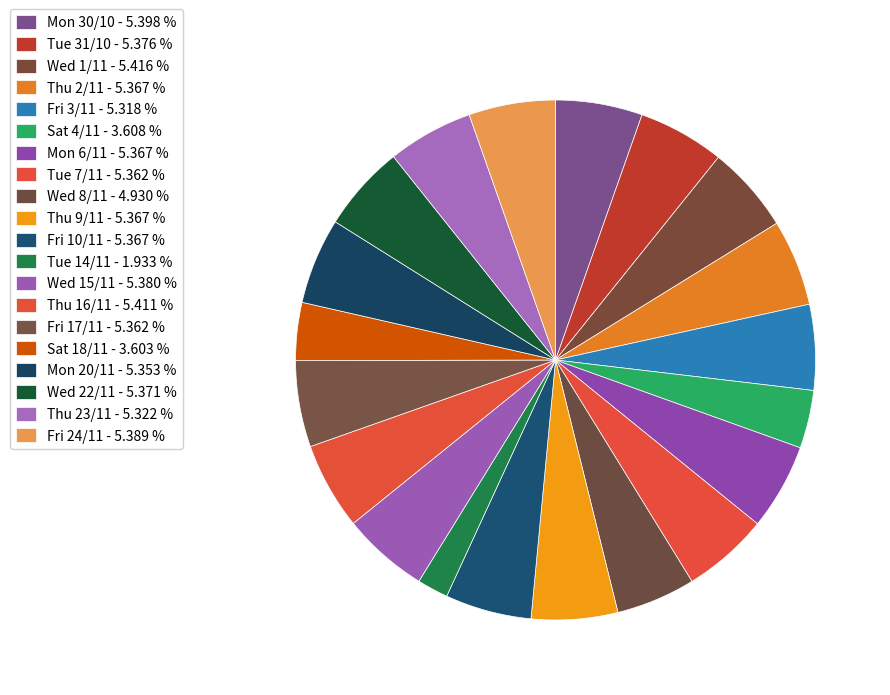

Is it true that Thu 9/11 is 5% of the pie?

True